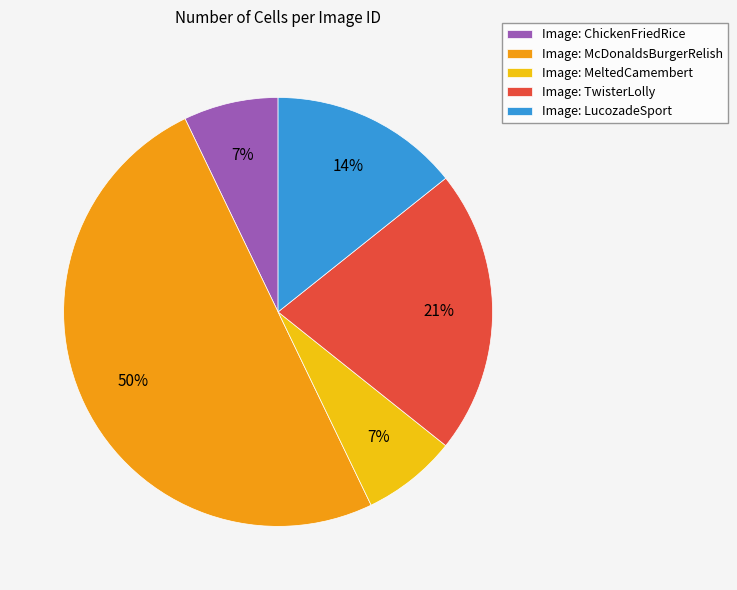

Does Image: ChickenFriedRice account for over 50% of the chart?

No